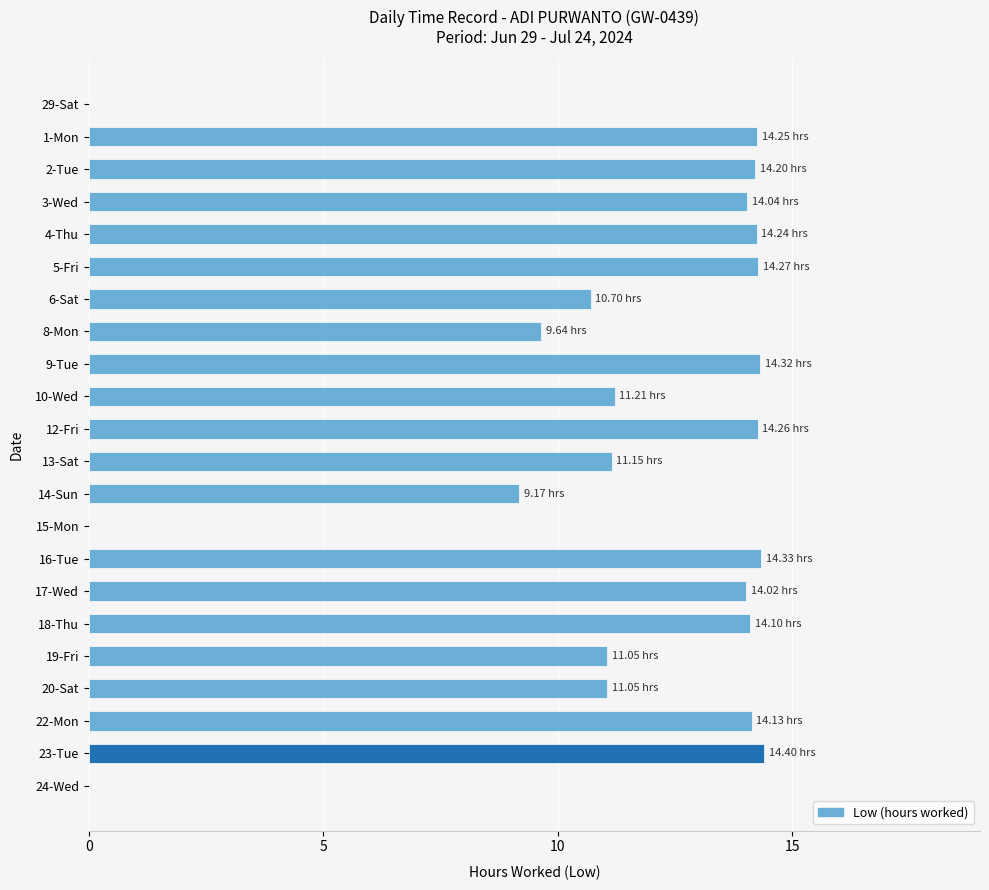

What is the ratio of the value at 23-Tue to the value at 19-Fri?

1.3